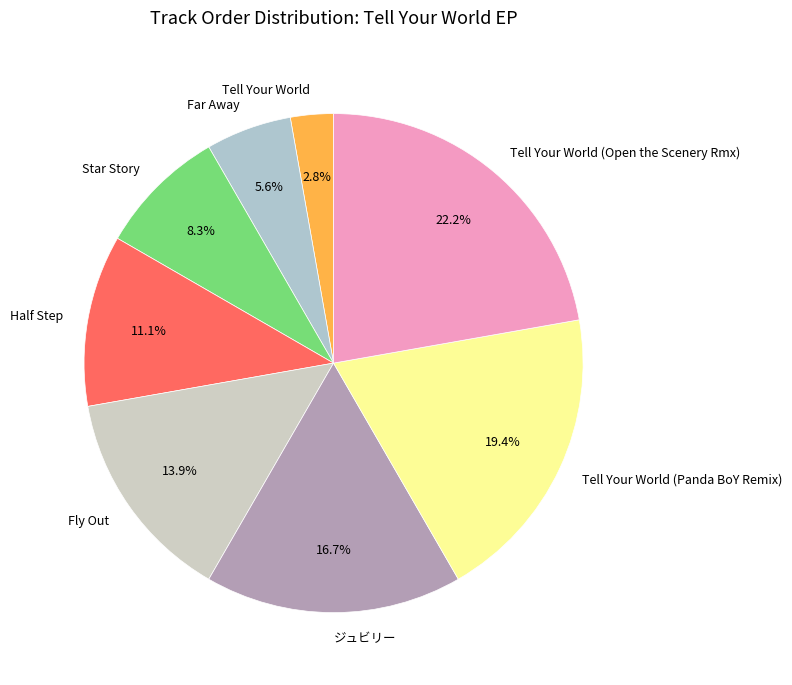

To the nearest percent, what percentage of the pie is Tell Your World (Panda BoY Remix)?

19%